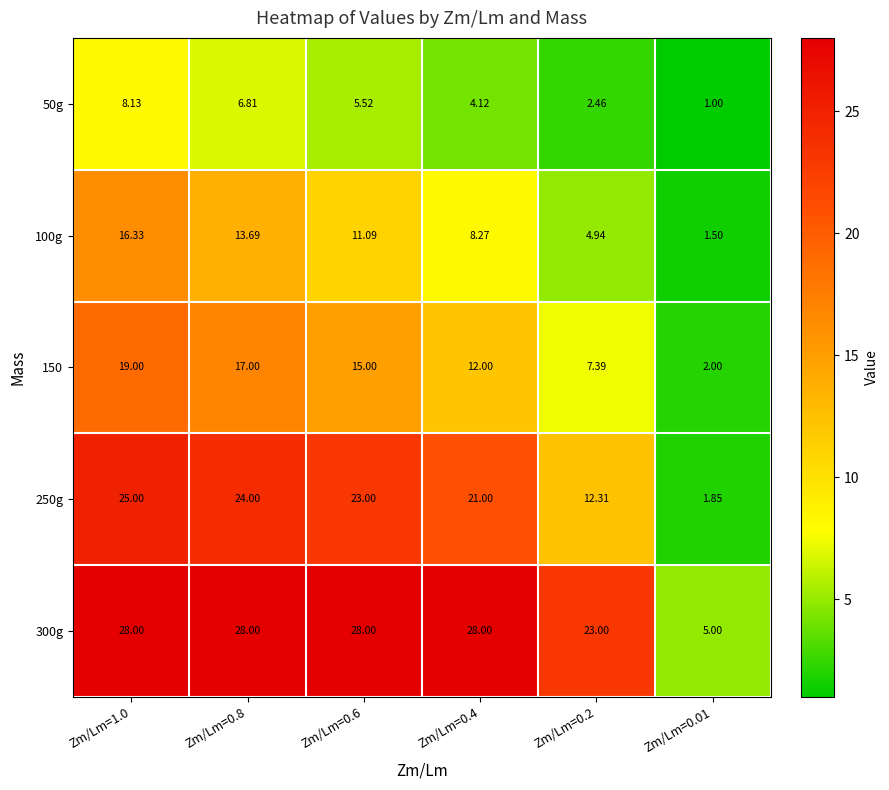

At Zm/Lm=0.6, list the series in order from smallest to largest.

50g, 100g, 150, 250g, 300g